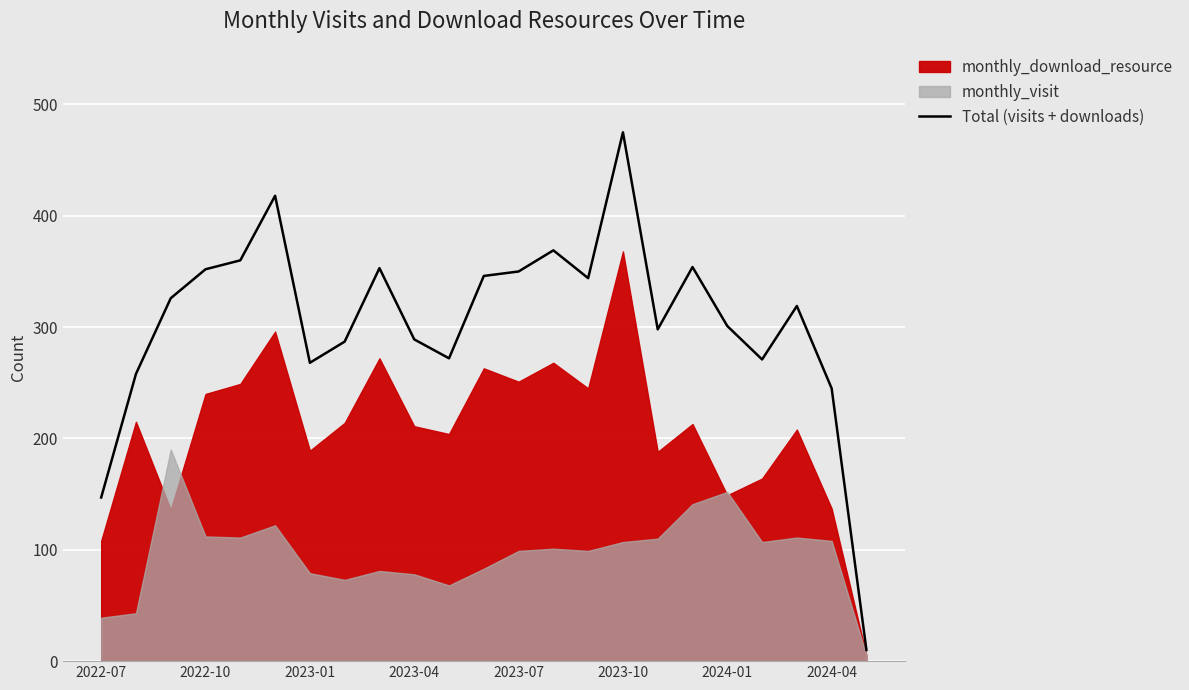

What is the maximum value shown in the chart?

475